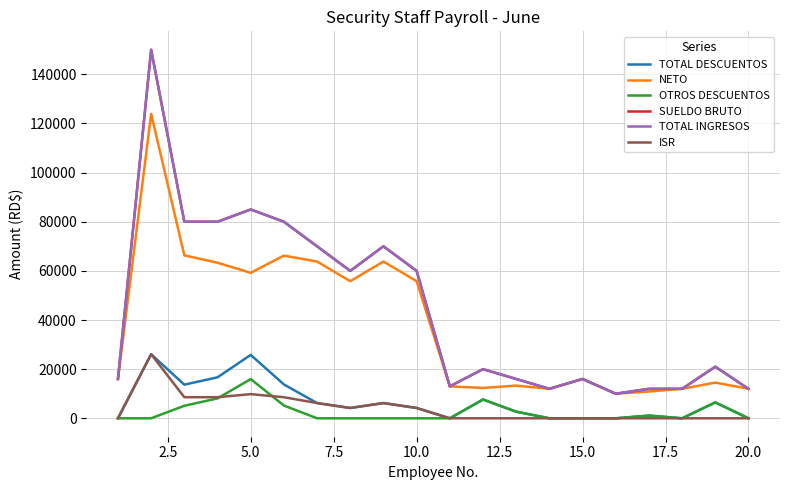

True or false: TOTAL DESCUENTOS and OTROS DESCUENTOS cross at least once.

False